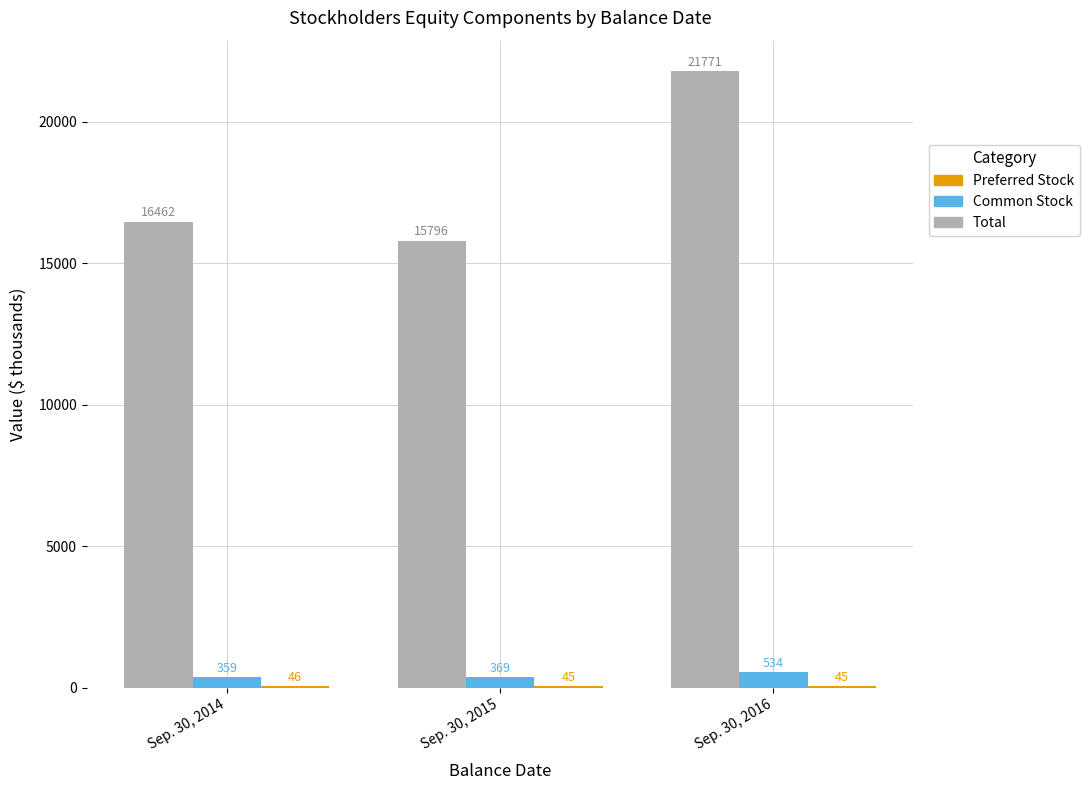

What is the total value across all series at Sep. 30, 2015?

16210